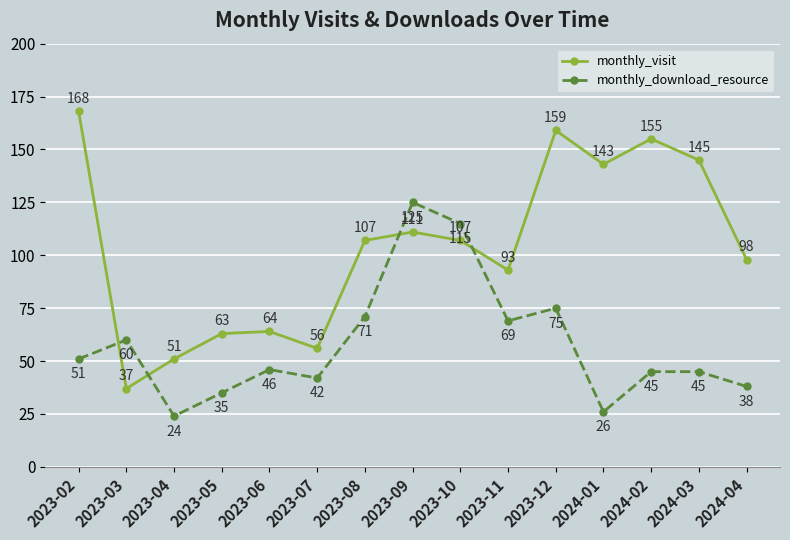

At which category does monthly_download_resource reach its first local peak?

2023-03